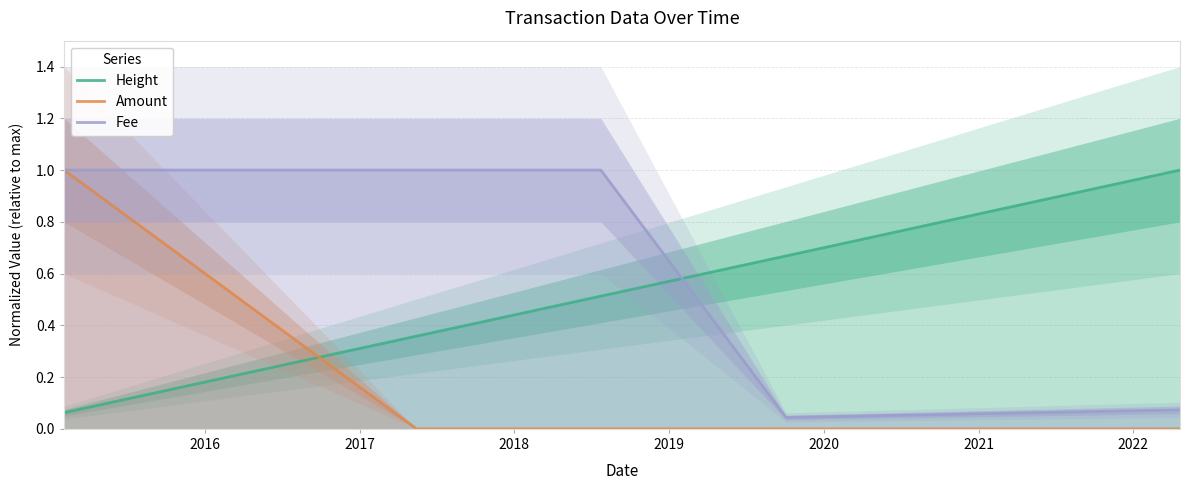

After their last crossing, which series has the higher values: Fee or Height?

Height